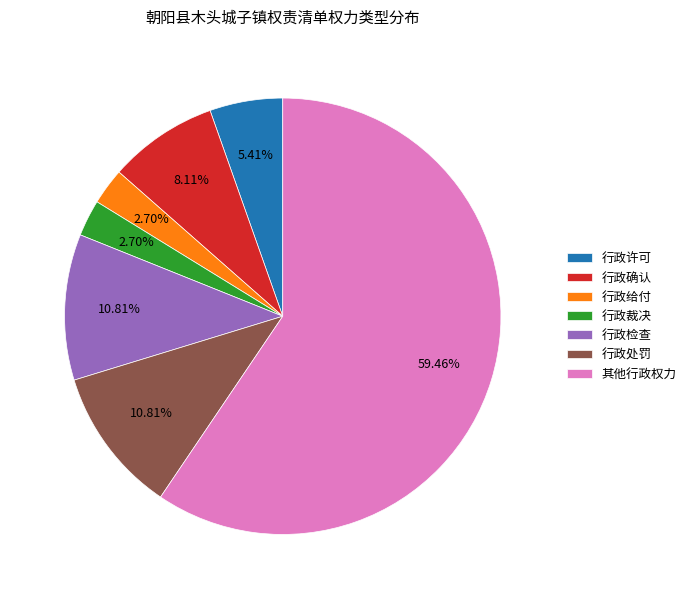

Is it true that 行政许可 is 17% of the pie?

False